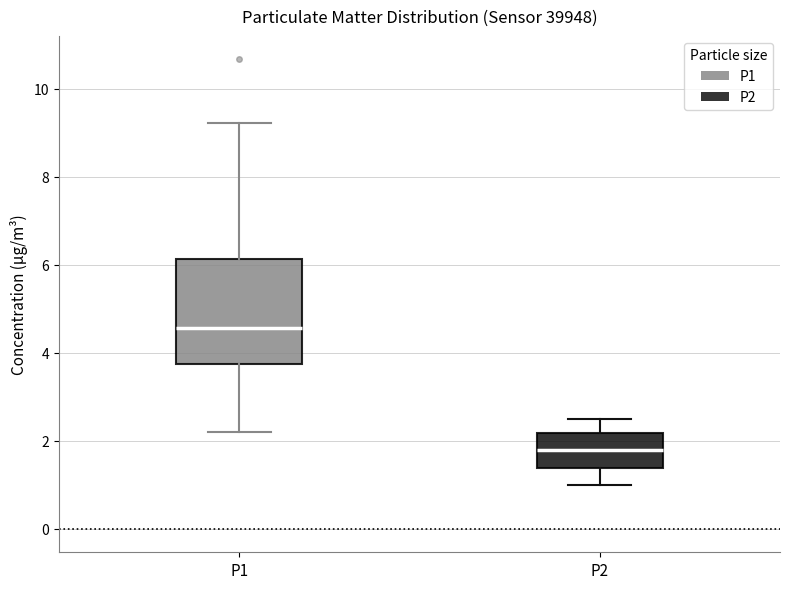

Reading left to right, transcribe this box plot: for each box, give where its median line is, the range the box spans, and where its two whiskers end, as read against the y-axis. The values are not printed on the chart, so give them approximately, as read against the axis.

P1: median 4.6, box 3.8 to 6.2, whiskers 2.2 to 9.2
P2: median 1.8, box 1.4 to 2.2, whiskers 1.0 to 2.6